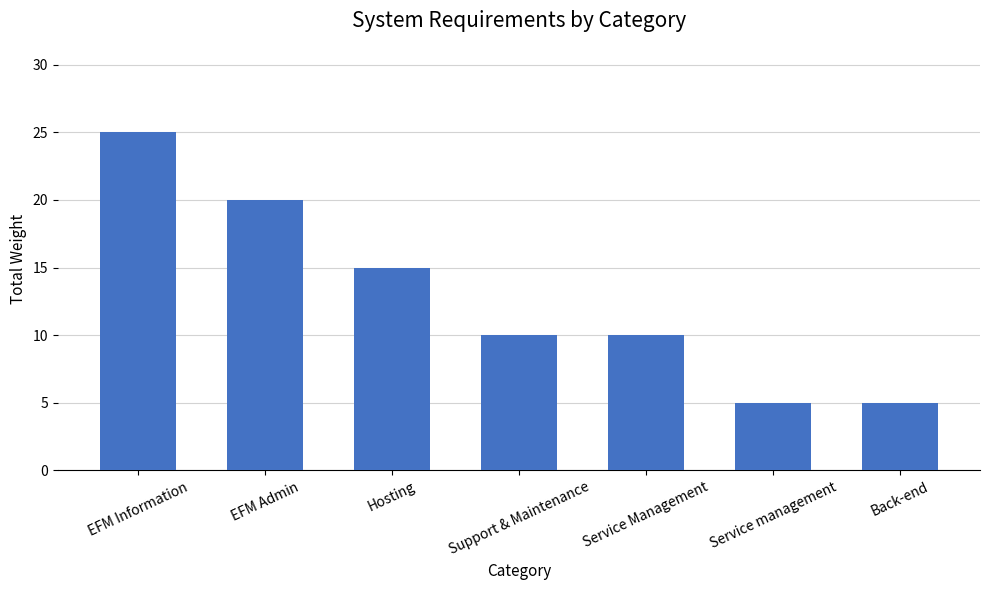

Reading left to right, list all the values displayed in this chart.

EFM Information=25	EFM Admin=20	Hosting=15	Support & Maintenance=10	Service Management=10	Service management=5	Back-end=5